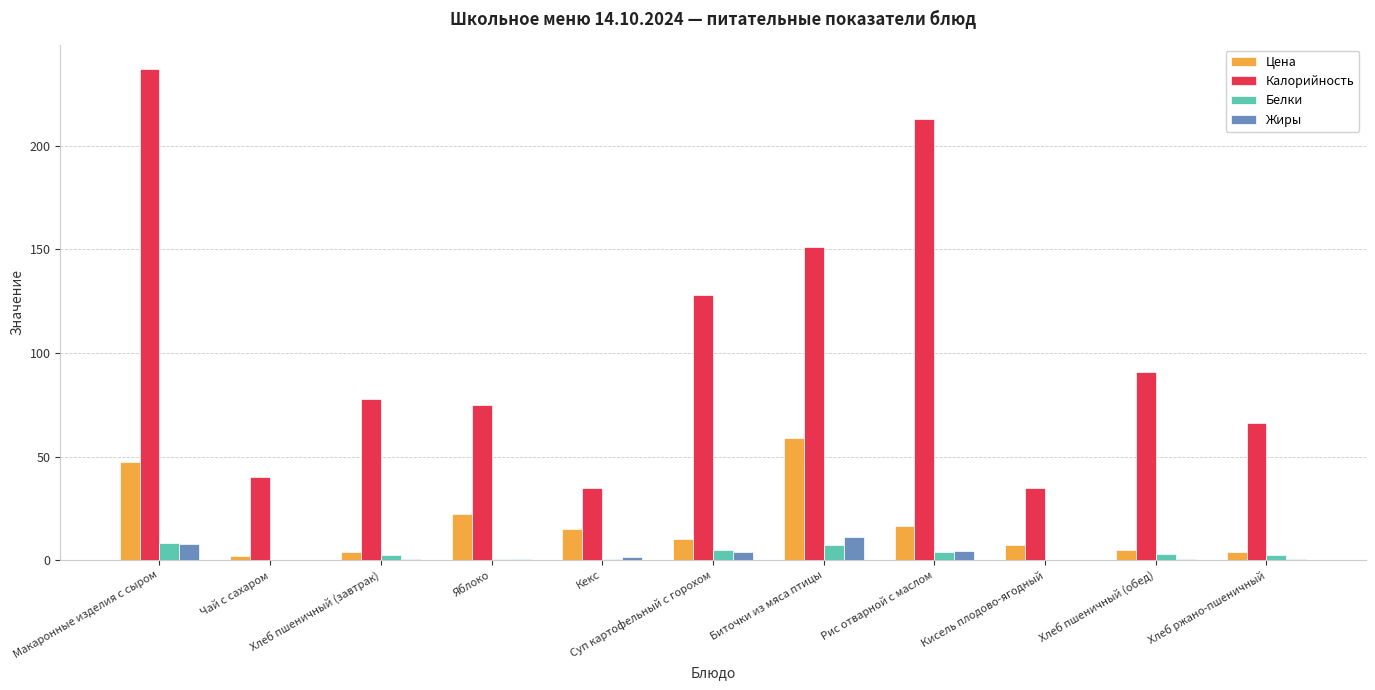

What is the sum of all Белки values?

32.9